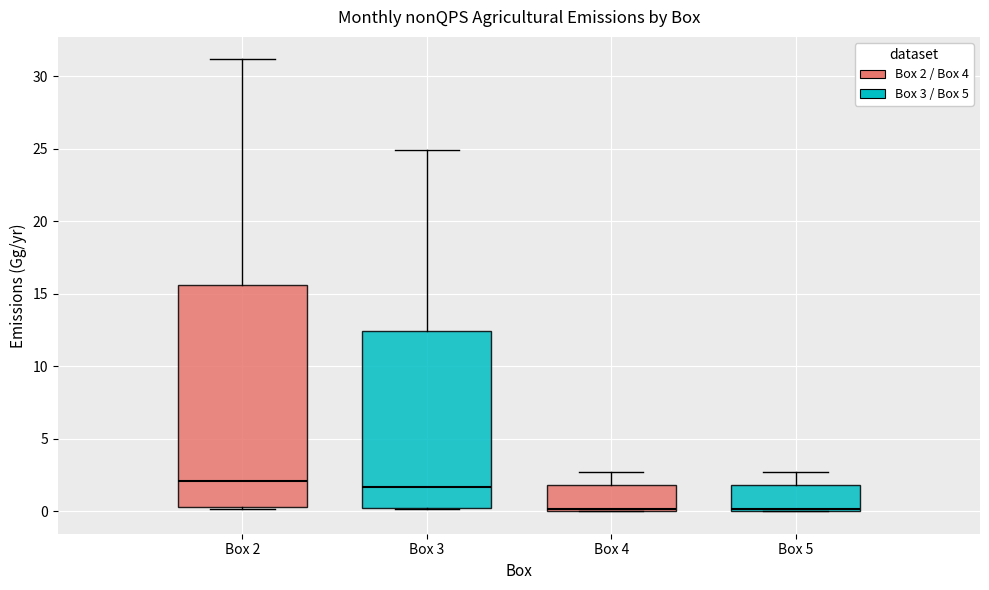

Reading left to right, read every box against the y-axis: the position of its median line, the range the box covers, and the ends of its whiskers. The values are not printed on the chart, so give them approximately, as read against the axis.

Box 2: median 2.0, box 0.5 to 15.5, whiskers 0.0 to 31.0
Box 3: median 1.5, box 0.5 to 12.5, whiskers 0.0 to 25.0
Box 4: median 0.0 (just above the box's lower edge), box 0.0 to 2.0, whiskers 0.0 to 2.5
Box 5: median 0.0 (just above the box's lower edge), box 0.0 to 2.0, whiskers 0.0 to 2.5